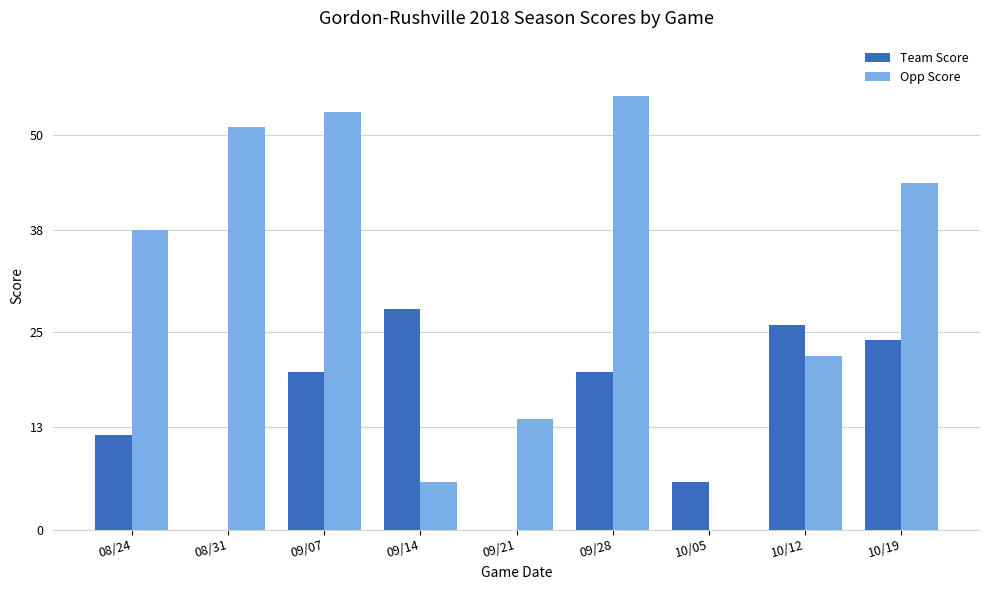

Which series has the largest total across all categories?

Opp Score